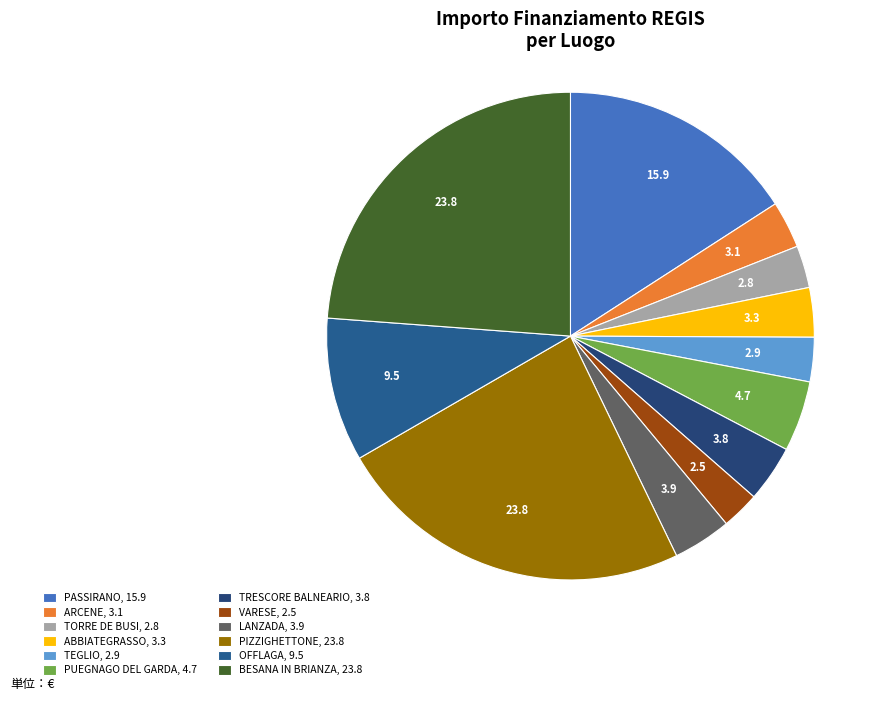

Rank the categories by value from highest to lowest.

PIZZIGHETTONE, BESANA IN BRIANZA, PASSIRANO, OFFLAGA, PUEGNAGO DEL GARDA, LANZADA, TRESCORE BALNEARIO, ABBIATEGRASSO, ARCENE, TEGLIO, TORRE DE BUSI, VARESE